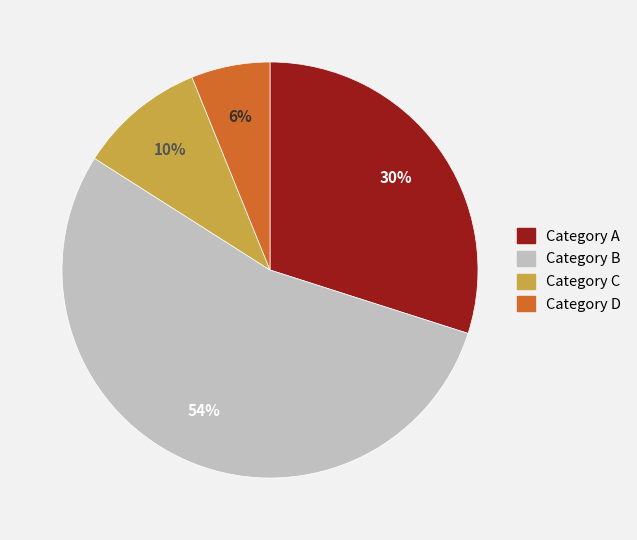

To the nearest percent, what is the average slice percentage?

25%